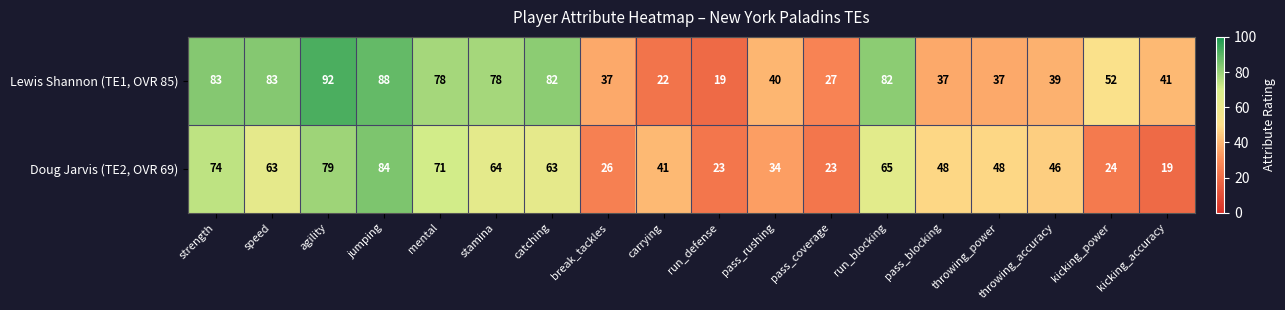

What is the sum of the Lewis Shannon (TE1, OVR 85) values at throwing_power and pass_rushing?

77